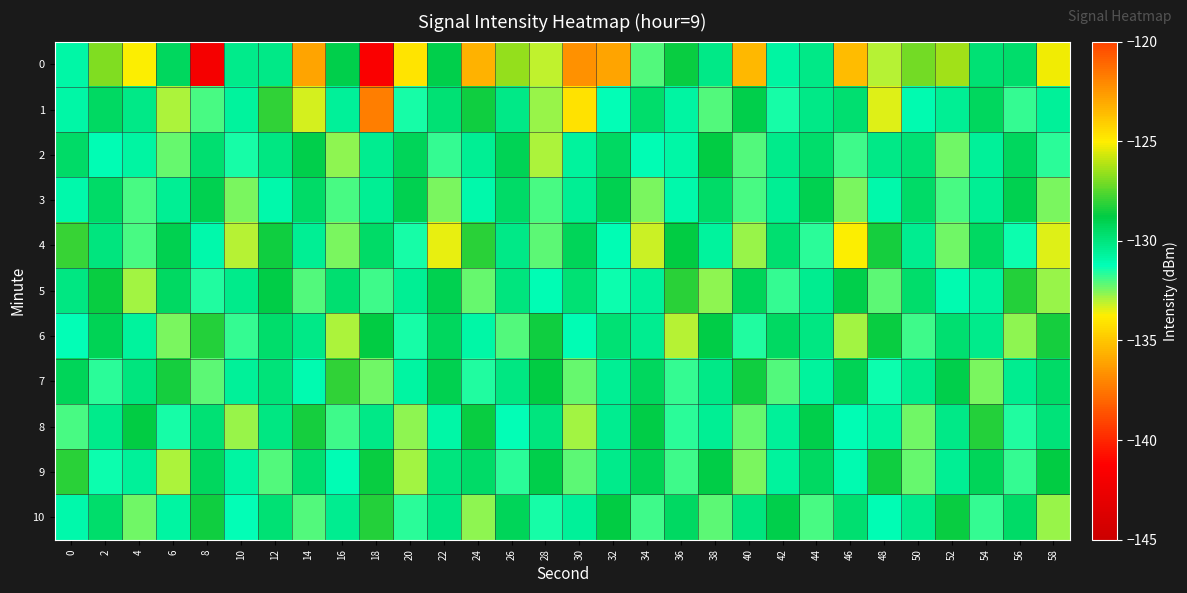

What is the total value across all series at 14?

-1441.9